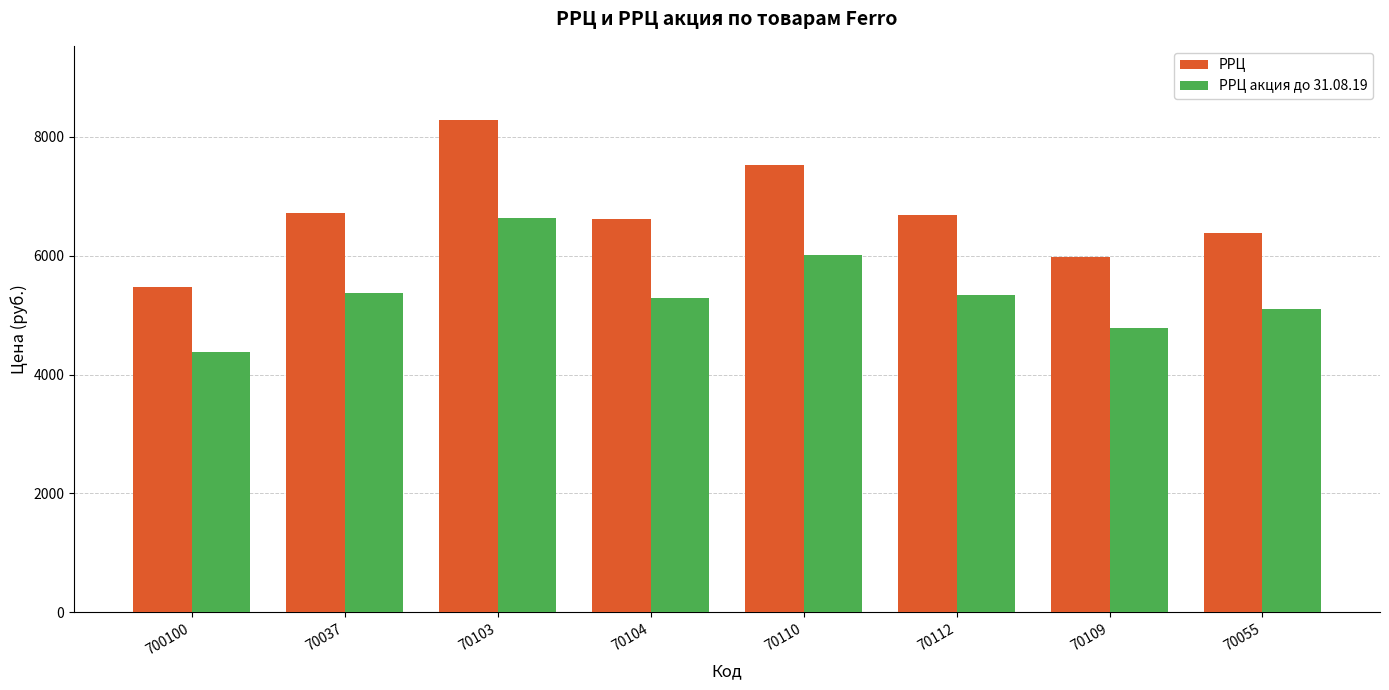

What is the approximate value of РРЦ at 700100?

5470.0